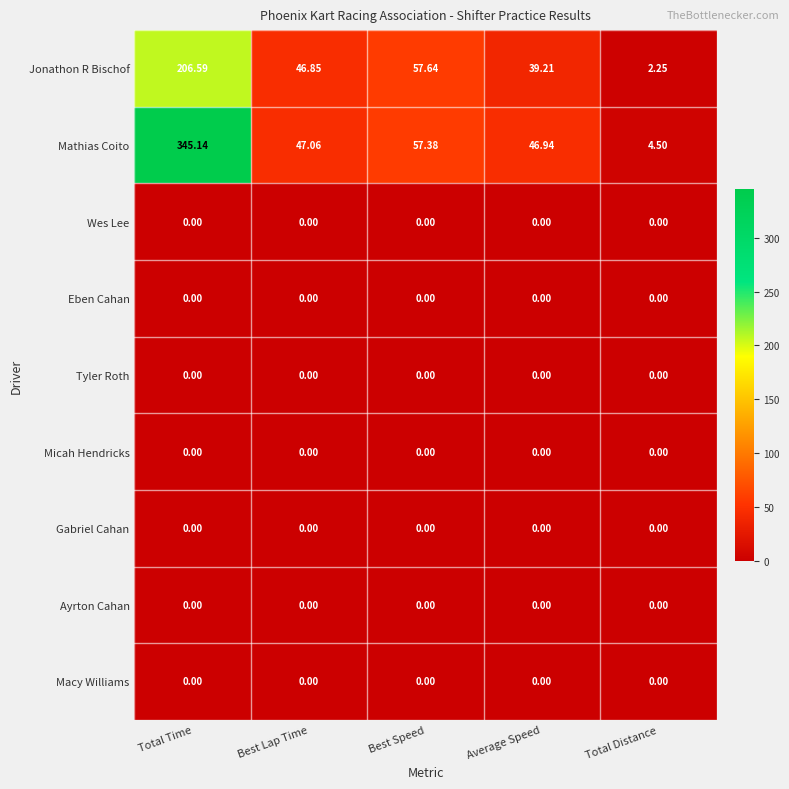

Which series has the largest range (max minus min)?

Mathias Coito